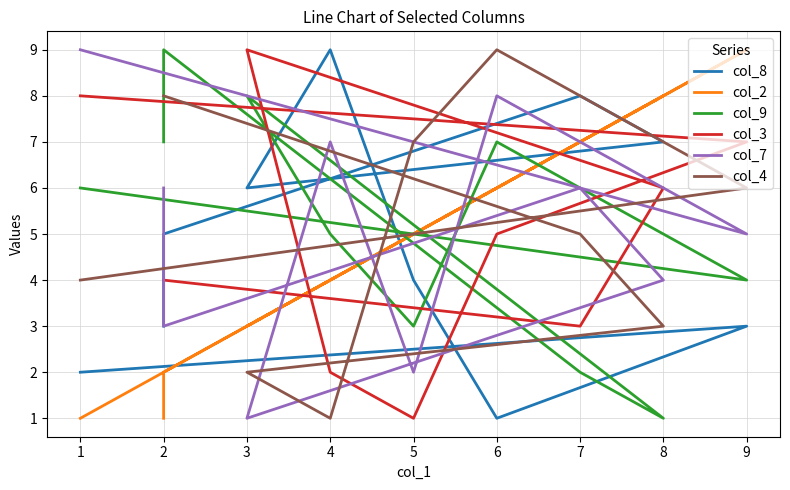

Reading left to right, what are all the values shown in this chart?

col_8: 2	3	1	4	9	6	7	8	5	3
col_2: 1	9	6	5	4	3	8	7	2	1
col_9: 6	4	7	3	5	8	1	2	9	7
col_3: 8	7	5	1	2	9	6	3	4	4
col_7: 9	5	8	2	7	1	4	6	3	6
col_4: 4	6	9	7	1	2	3	5	8	8